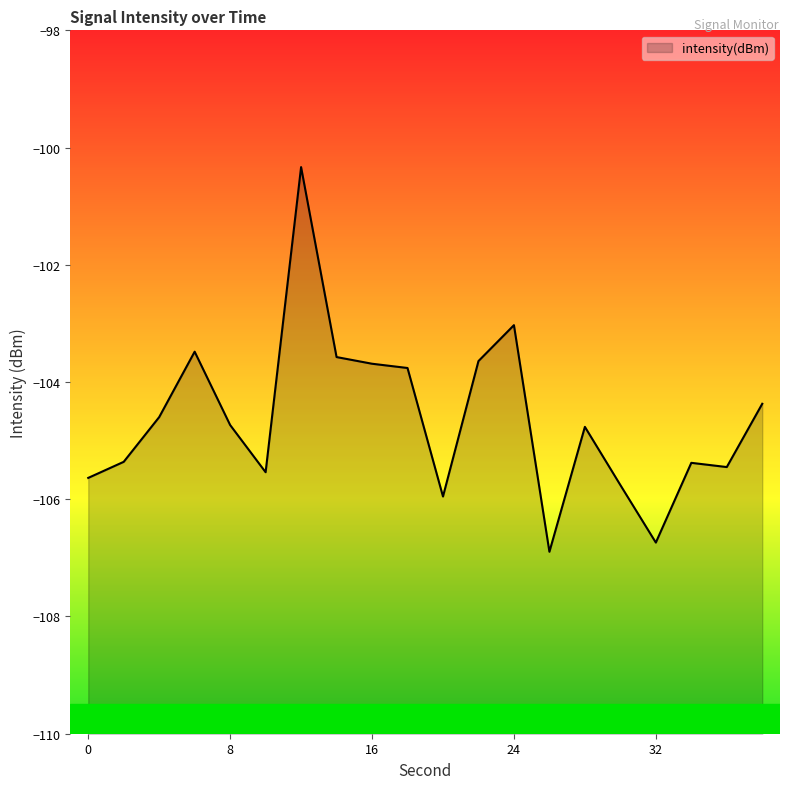

What value does the data have at 22?

-103.6